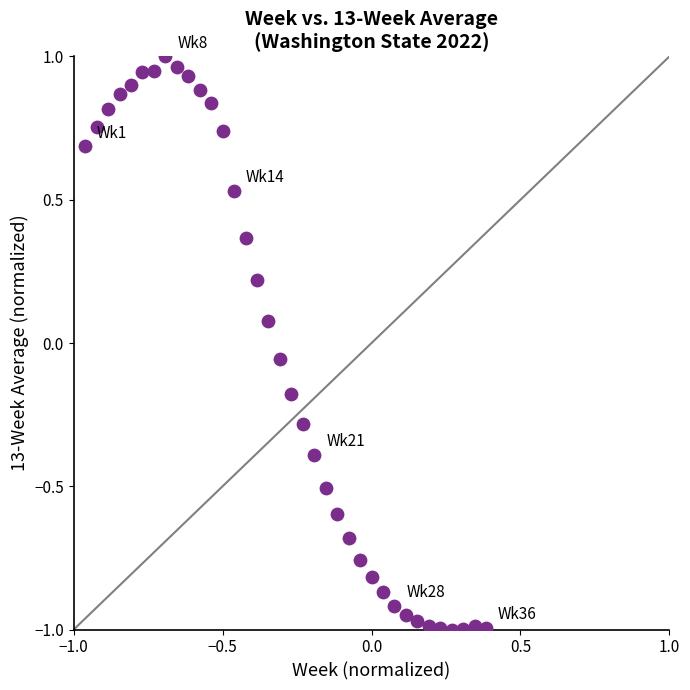

What is the range of Y values (max minus min)?

2.0